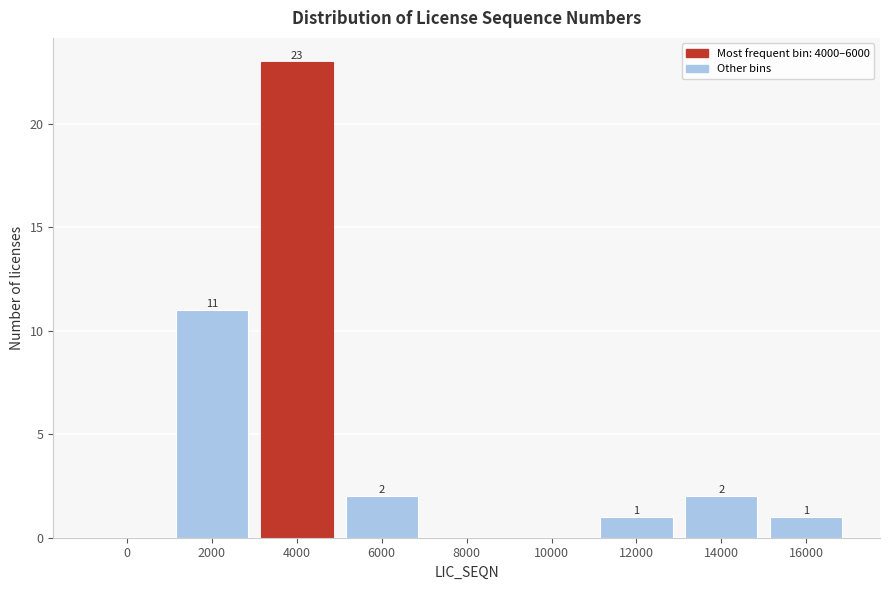

Reading left to right, list all the values displayed in this chart.

0=0	2000=11	4000=23	6000=2	8000=0	10000=0	12000=1	14000=2	16000=1